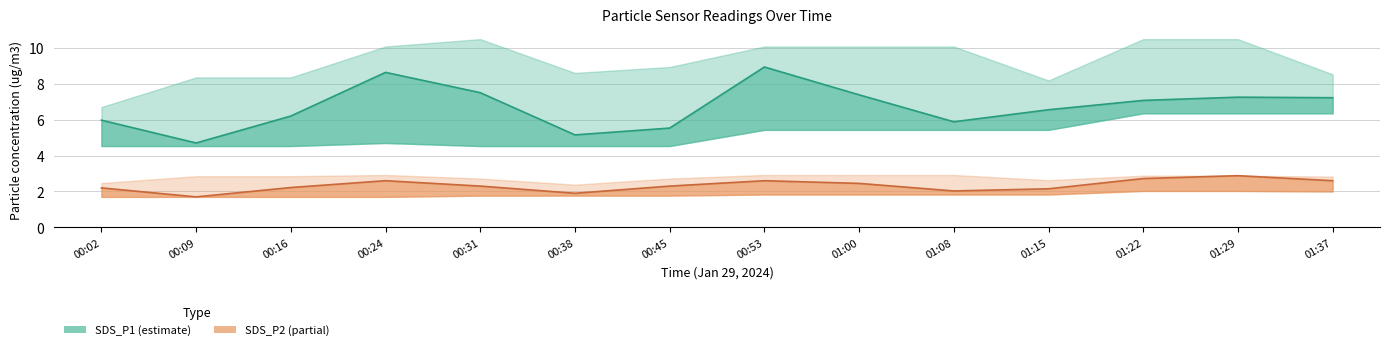

How many data points in SDS_P1 are above 7?

7